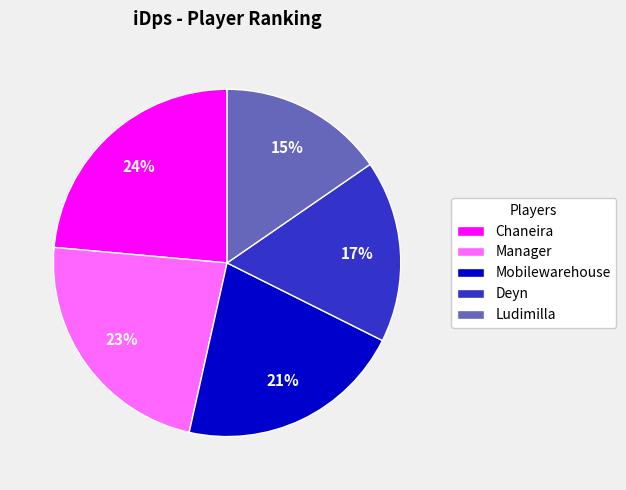

What is the smallest slice in the pie chart?

Ludimilla